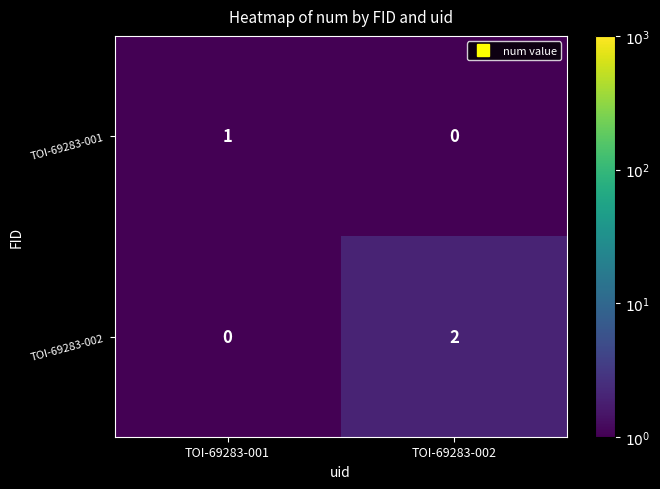

Reading right to left, what are all the values shown in this chart?

TOI-69283-001: 0	1
TOI-69283-002: 2	0